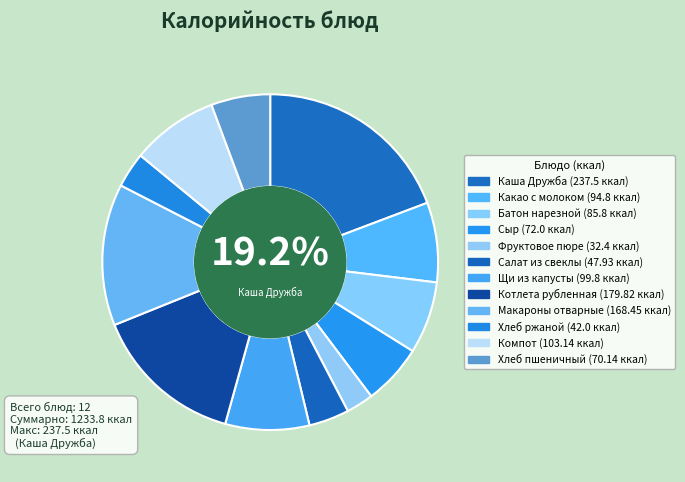

Approximately how many times larger is the value at Щи из капусты compared to Компот?

1.0